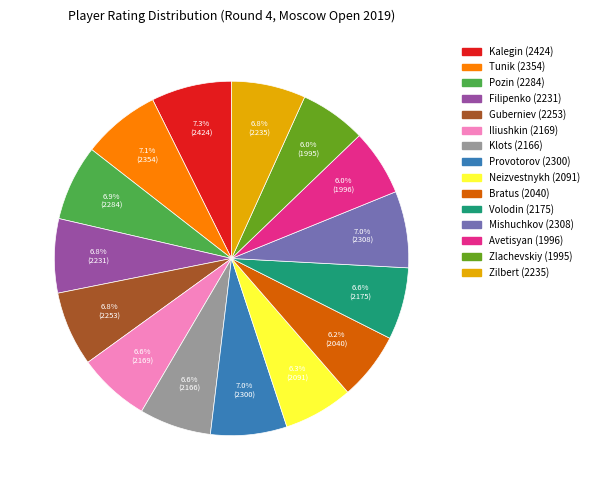

Is there a majority slice in this chart?

No